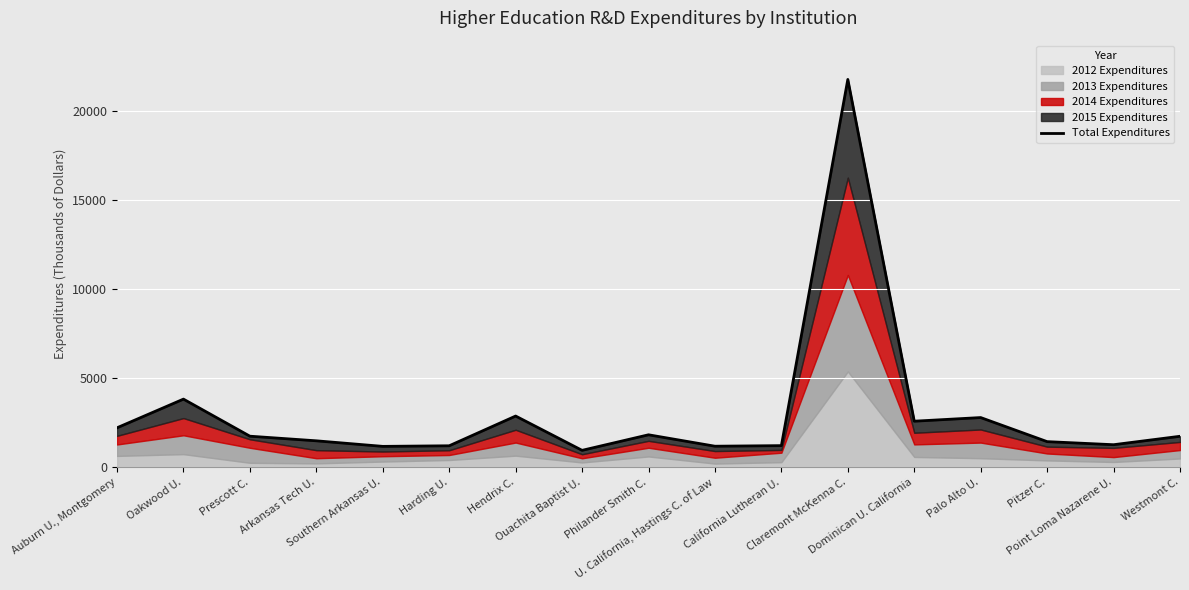

Which has a higher value, Claremont McKenna C. or Prescott C.?

Claremont McKenna C.